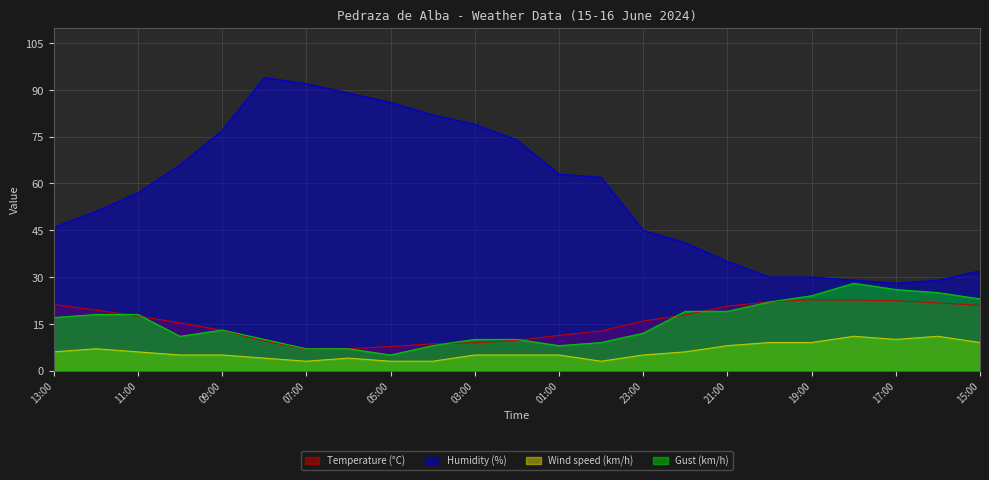

Reading left to right, what are all the values shown in this chart?

Temperature (°C): 13:00=21.2	12:00=19.4	11:00=17.5	10:00=15.3	09:00=12.9	08:00=9.5	07:00=6.9	06:00=7.0	05:00=7.7	04:00=8.6	03:00=8.9	02:00=9.7	01:00=11.3	00:00=12.7	23:00=15.9	22:00=17.8	21:00=20.7	20:00=22.0	19:00=22.7	18:00=22.6	17:00=22.4	16:00=21.7	15:00=20.9
Humidity (%): 13:00=46.0	12:00=51.0	11:00=57.0	10:00=66.0	09:00=77.0	08:00=94.0	07:00=92.0	06:00=89.0	05:00=86.0	04:00=82.0	03:00=79.0	02:00=74.0	01:00=63.0	00:00=62.0	23:00=45.0	22:00=41.0	21:00=35.0	20:00=30.0	19:00=30.0	18:00=29.0	17:00=28.0	16:00=29.0	15:00=32.0
Wind speed (km/h): 13:00=6.0	12:00=7.0	11:00=6.0	10:00=5.0	09:00=5.0	08:00=4.0	07:00=3.0	06:00=4.0	05:00=3.0	04:00=3.0	03:00=5.0	02:00=5.0	01:00=5.0	00:00=3.0	23:00=5.0	22:00=6.0	21:00=8.0	20:00=9.0	19:00=9.0	18:00=11.0	17:00=10.0	16:00=11.0	15:00=9.0
Gust (km/h): 13:00=17.0	12:00=18.0	11:00=18.0	10:00=11.0	09:00=13.0	08:00=10.0	07:00=7.0	06:00=7.0	05:00=5.0	04:00=8.0	03:00=10.0	02:00=10.0	01:00=8.0	00:00=9.0	23:00=12.0	22:00=19.0	21:00=19.0	20:00=22.0	19:00=24.0	18:00=28.0	17:00=26.0	16:00=25.0	15:00=23.0